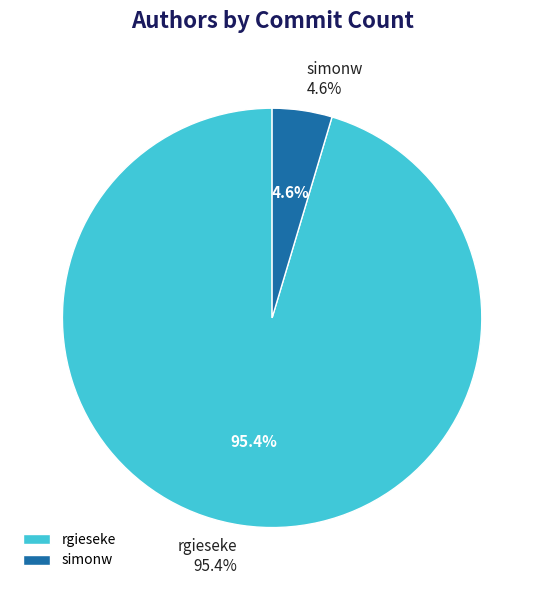

Count the number of slices in the pie.

2